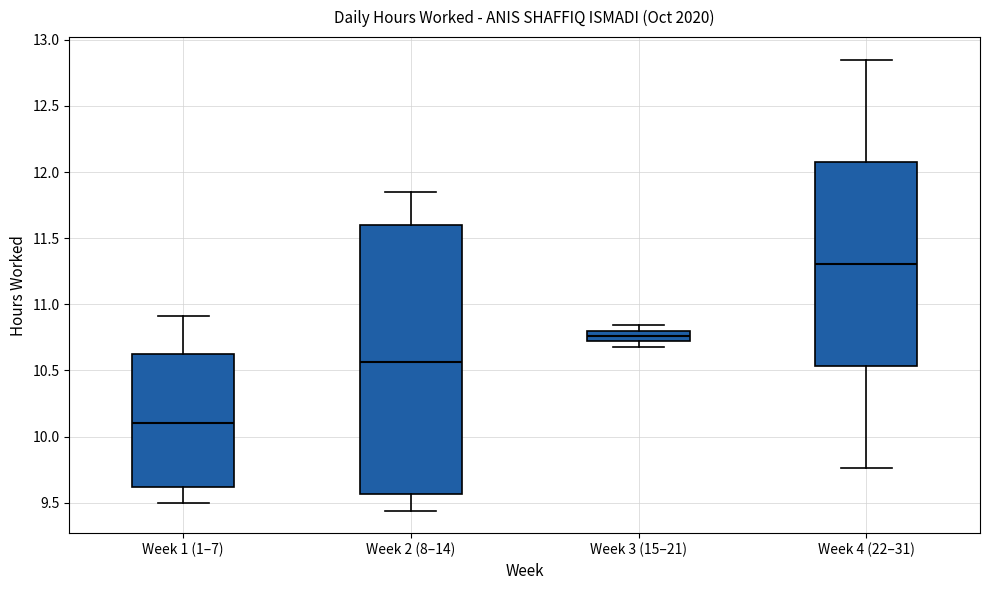

Comparing the boxes themselves (not the whiskers), which one is the tallest?

Week 2 (8–14)